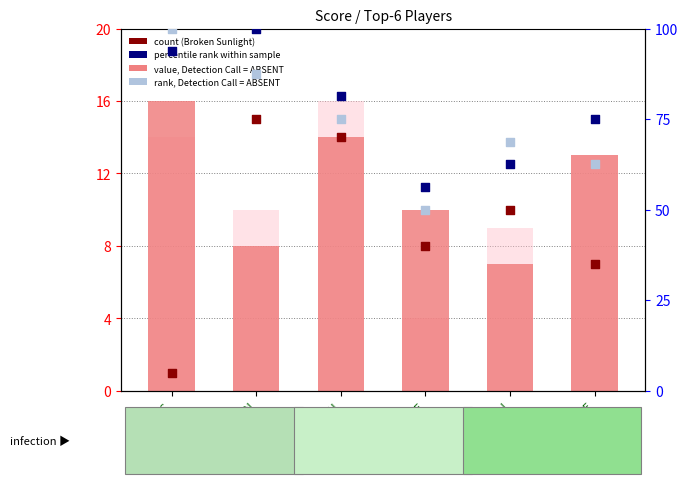

Which series reaches the maximum Y coordinate?

Museum 2 R